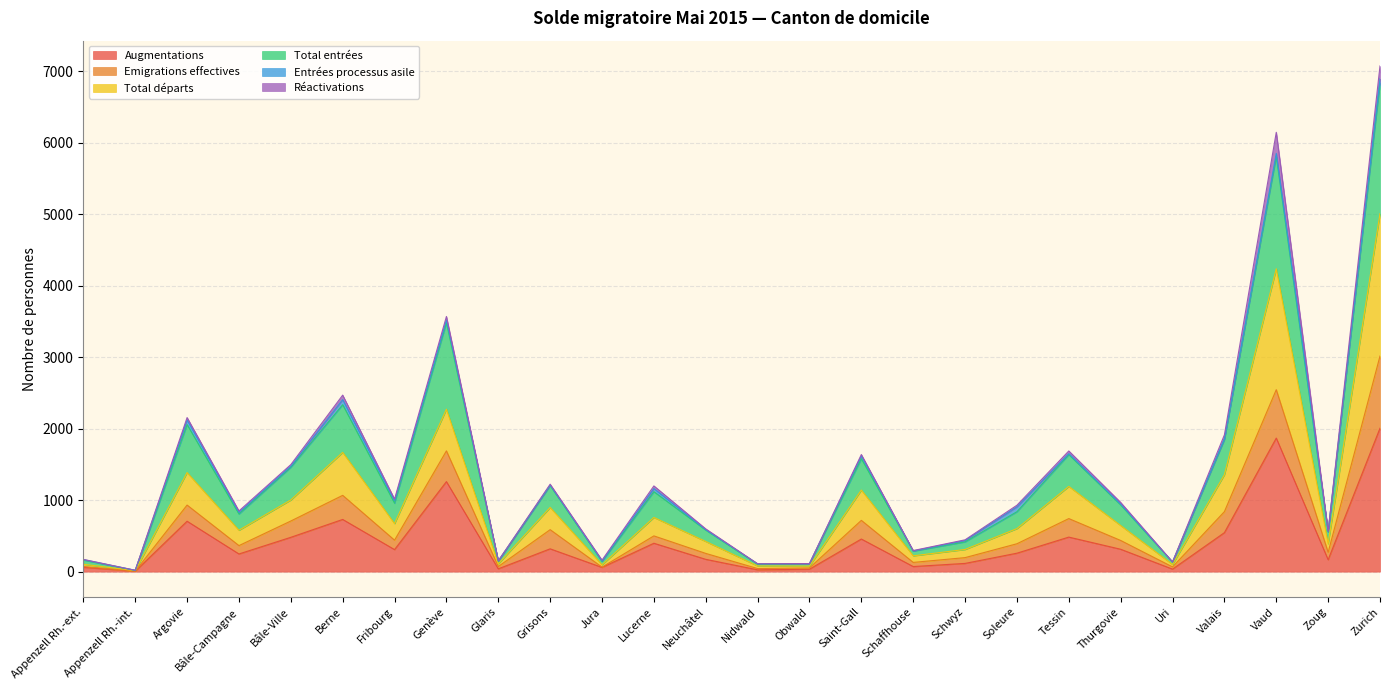

Which label corresponds to the largest value in the chart?

Zurich